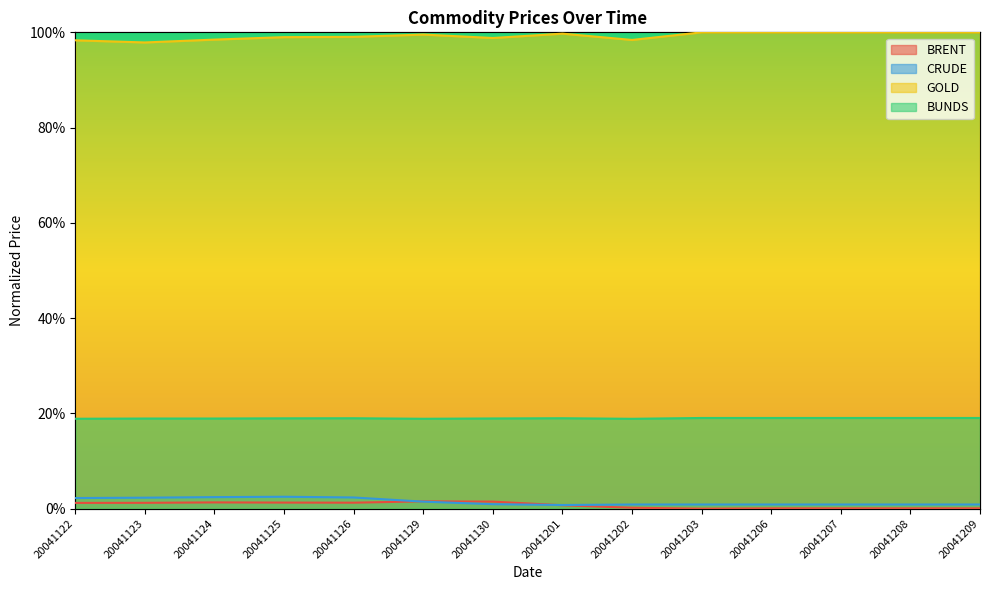

List the series in order of their peak value, highest first.

GOLD, BUNDS, CRUDE, BRENT